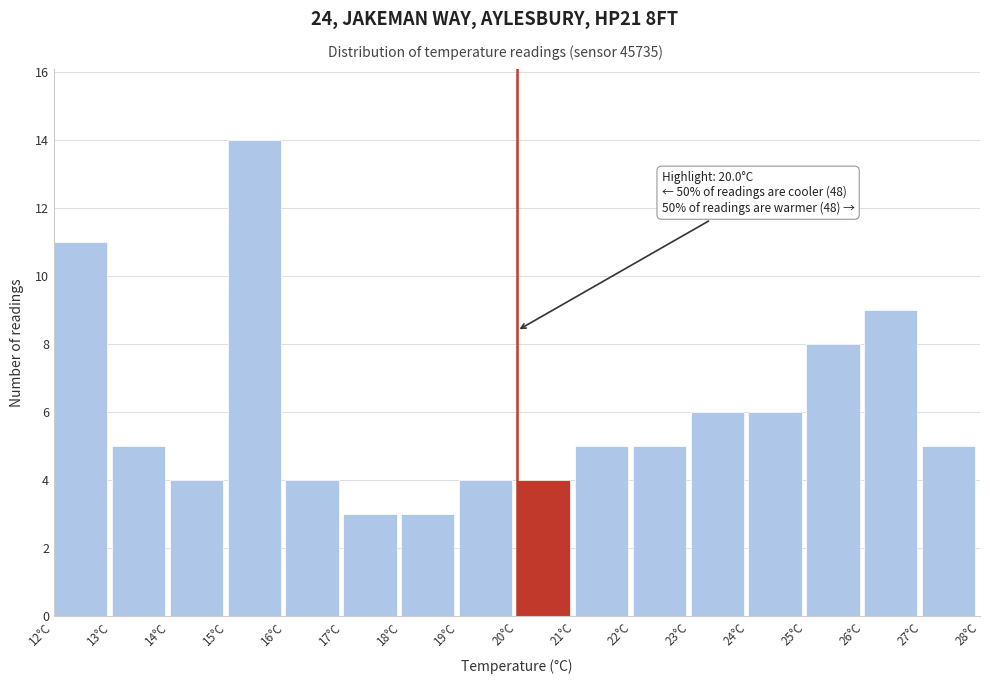

Which range on the x-axis has the tallest bar?

15 to 16